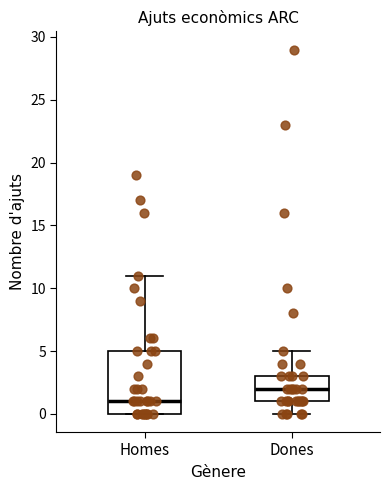

Reading left to right, read every box against the y-axis: the position of its median line, the range the box covers, and the ends of its whiskers. The values are not printed on the chart, so give them approximately, as read against the axis.

Homes: median 1, box 0 to 5, whiskers 0 to 11
Dones: median 2, box 1 to 3, whiskers 0 to 5